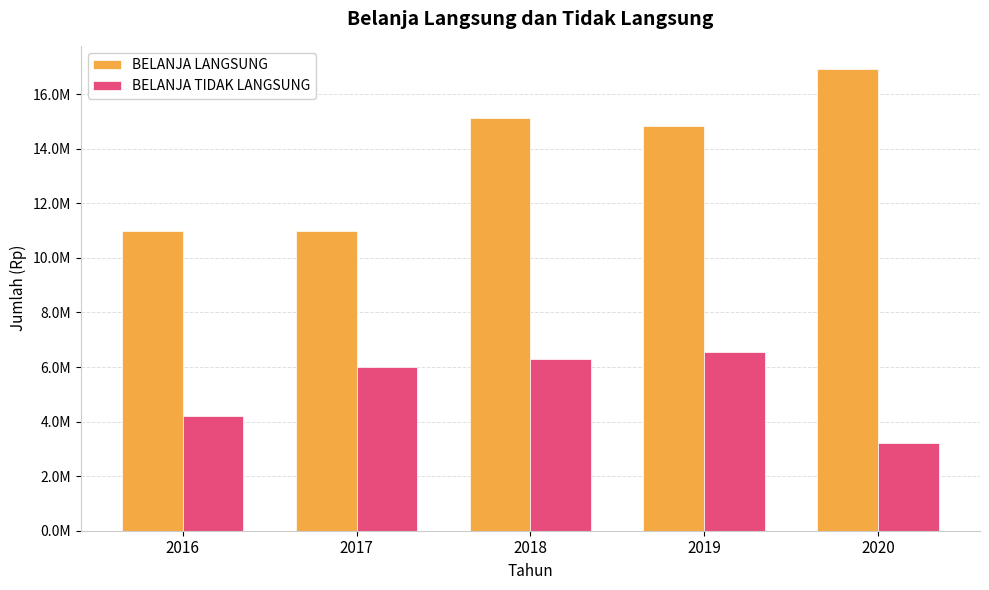

Are the bars grouped side by side (vs. stacked)?

Yes